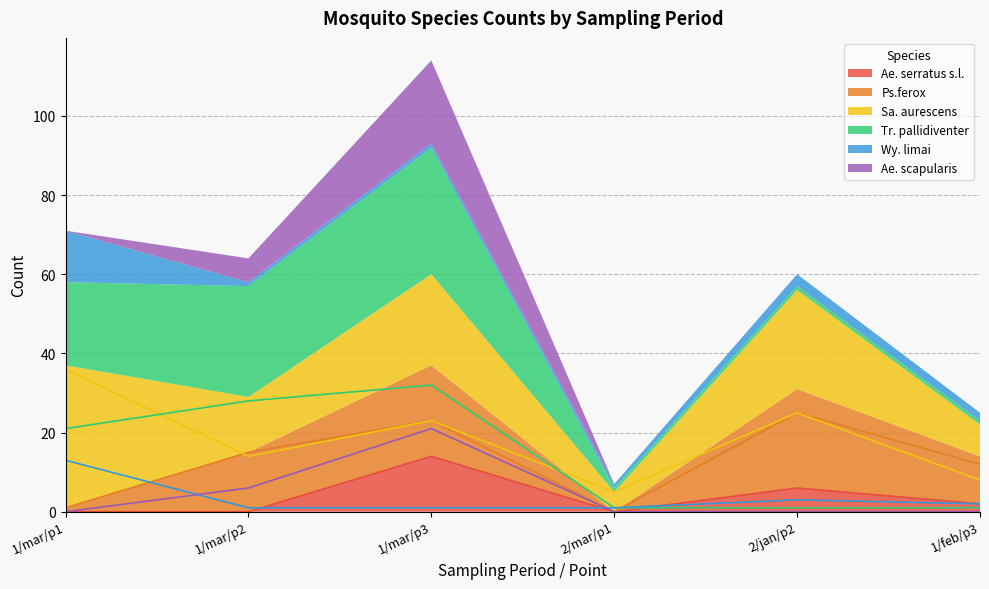

Which series has the largest total across all categories?

Sa. aurescens